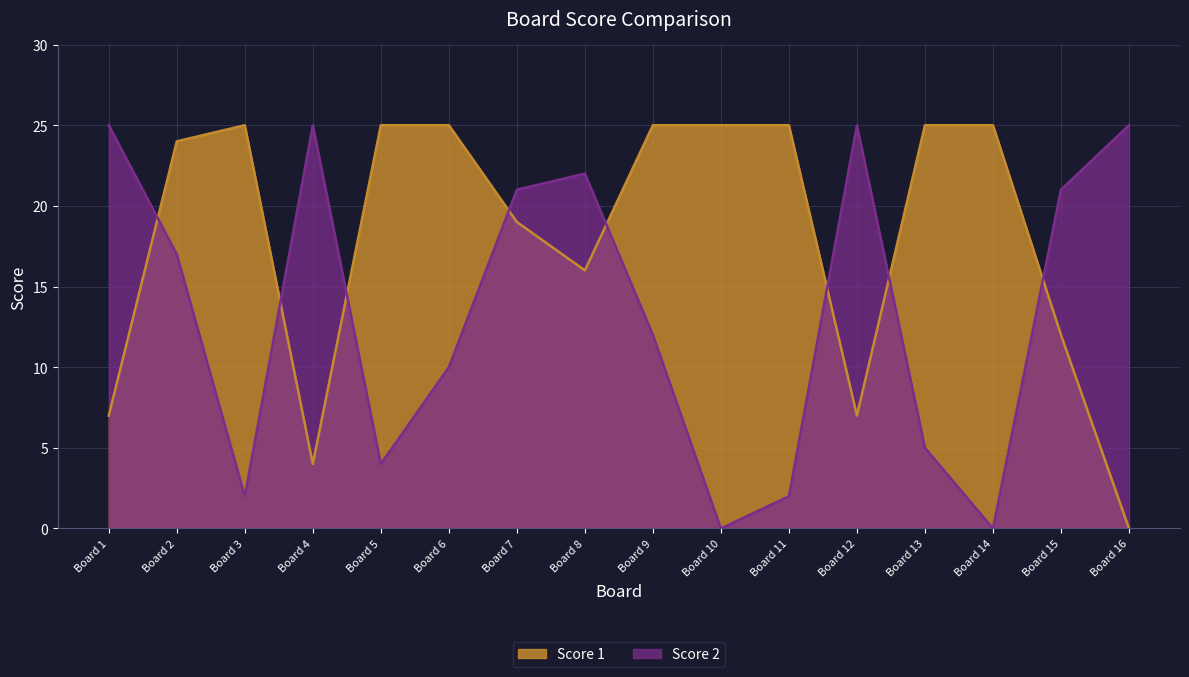

Which series ends up on top after the final intersection of Score 1 and Score 2?

Score 2